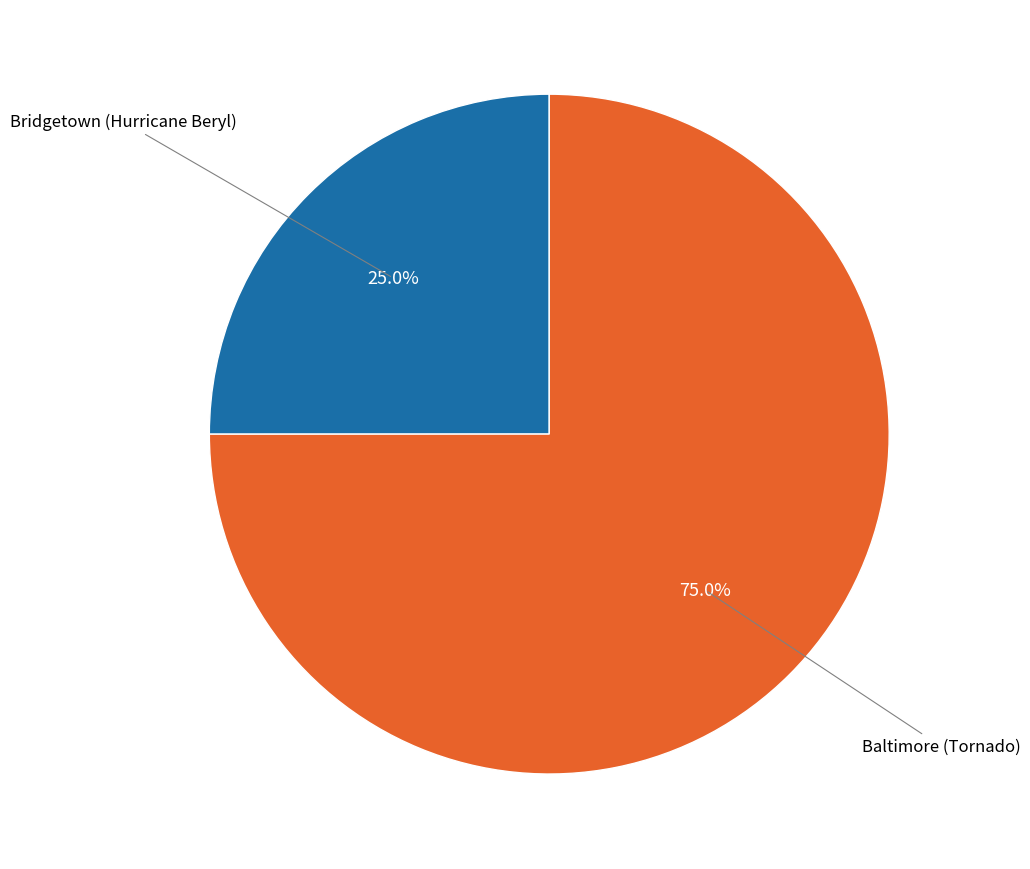

Which category accounts for the majority?

Baltimore (Tornado)